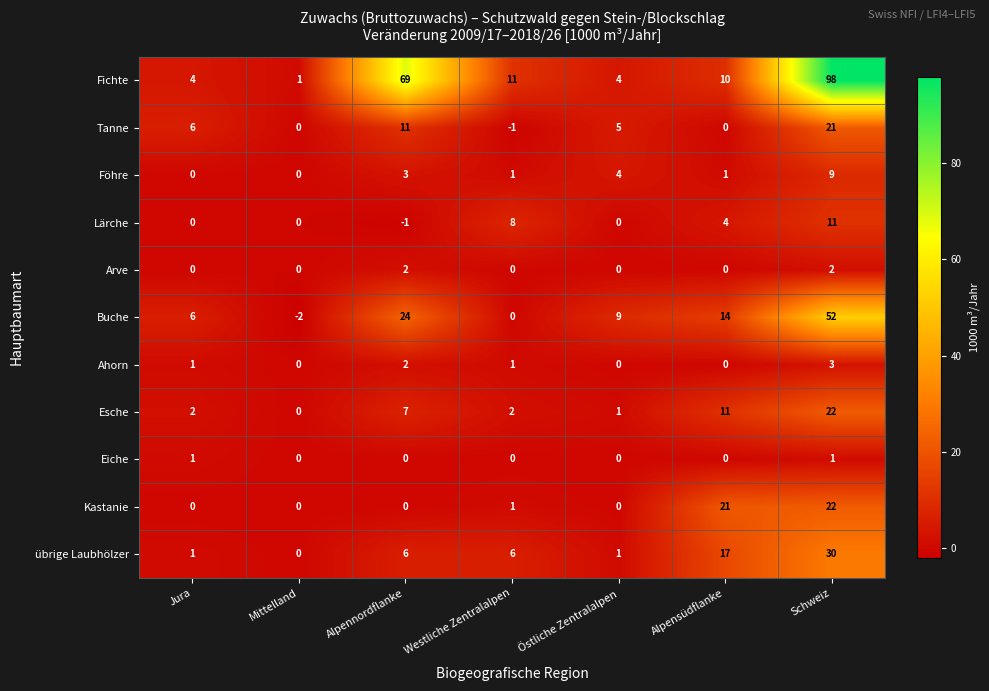

List the labels in order of Buche value, largest first.

Schweiz, Alpennordflanke, Alpensüdflanke, Östliche Zentralalpen, Jura, Westliche Zentralalpen, Mittelland